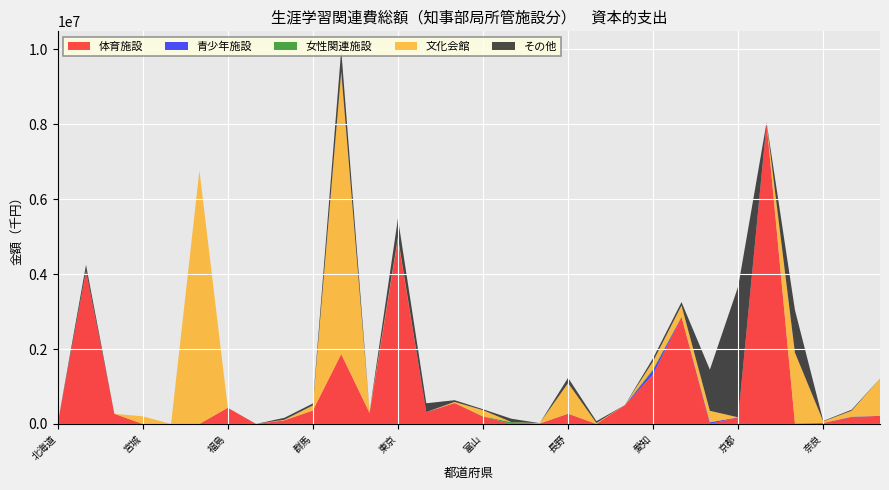

Reading right to left, transcribe all the data shown in this chart.

体育施設: 217175	180051	26454	12177	8025287	177302	0	2863548	1327728	501097	325	271619	10810	0	196375	558483	313664	4944641	294110	1864490	357633	97838	738	432514	0	0	0	271216	4090351	1588
青少年施設: 0	11524	1176	0	15673	0	43740	0	105141	0	0	0	0	0	0	0	3910	0	0	0	507	0	0	0	0	0	0	0	0	0
女性関連施設: 222	0	0	0	0	0	1410	0	37250	324	440	3456	123	51491	6280	0	559	0	316	0	819	0	0	471	0	0	0	0	870	195
文化会館: 992559	163173	39968	1892342	0	0	306356	300261	205869	1350	23705	816891	10957	917	164970	31233	0	38064	33911	7544155	136437	16344	0	0	6768490	0	204193	0	0	5000
その他: 1845	26641	13384	1139534	10015	3498017	1098585	90082	84469	0	50183	140812	0	87603	26095	44628	234375	502976	0	574919	51925	51752	0	0	0	0	0	0	157766	0